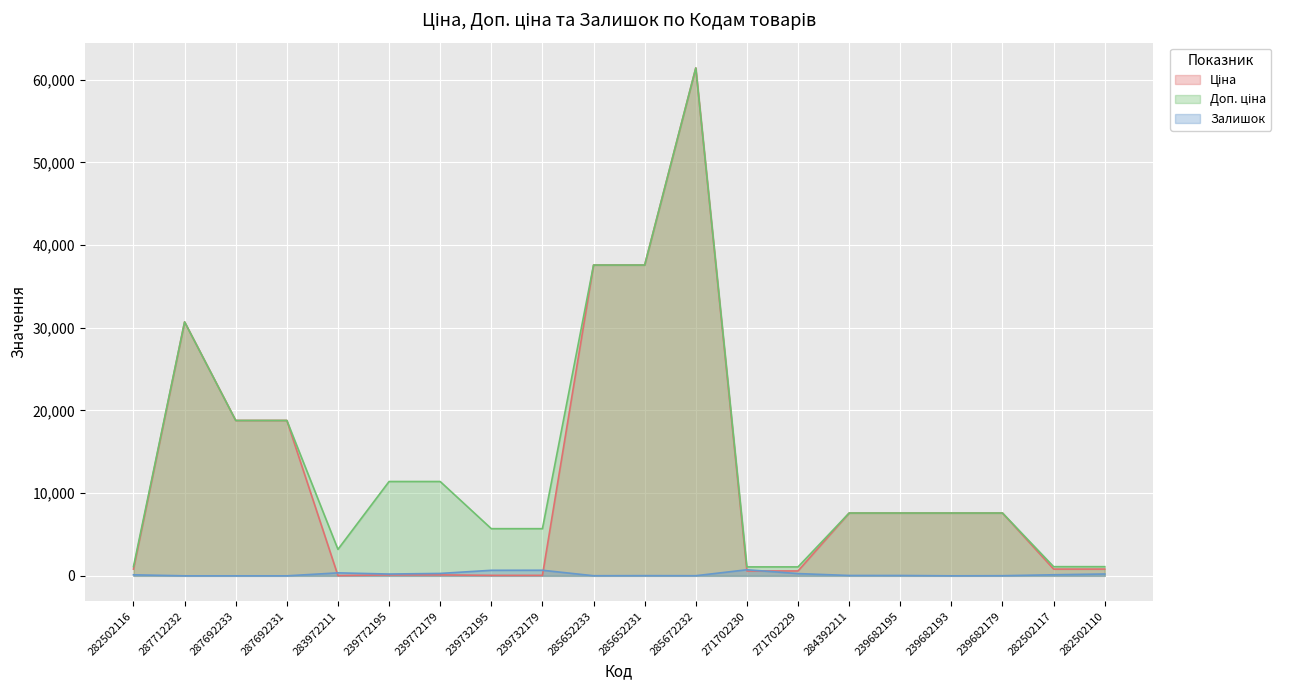

What is the spread (max minus min) of values at 287692233?

18796.8